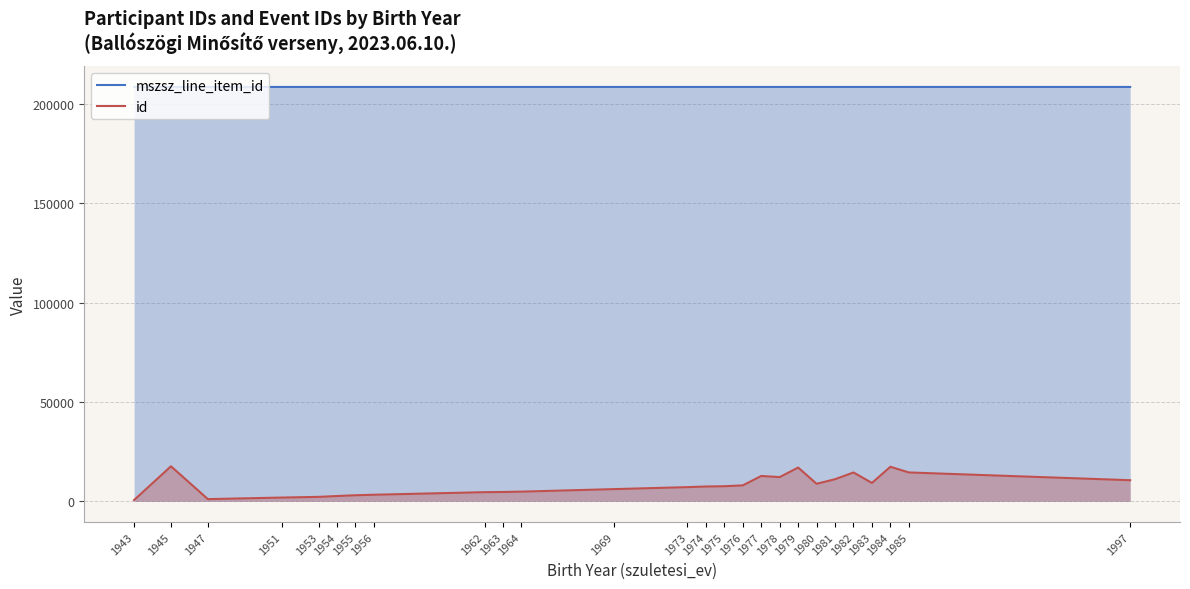

True or false: mszsz_line_item_id and id intersect in this chart.

False